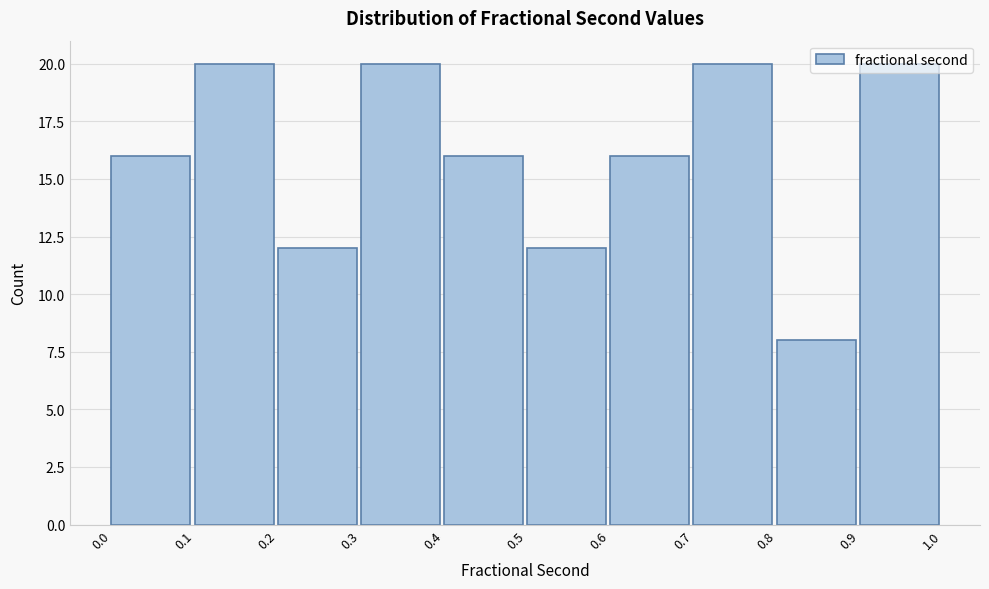

Reading left to right, list every bar in this chart as the range it spans on the x-axis followed by its height. The values are not printed on the chart, so give them approximately, as read against the axis.

0.0 to 0.1: 16
0.1 to 0.2: 20
0.2 to 0.3: 12
0.3 to 0.4: 20
0.4 to 0.5: 16
0.5 to 0.6: 12
0.6 to 0.7: 16
0.7 to 0.8: 20
0.8 to 0.9: 8
0.9 to 1.0: 20